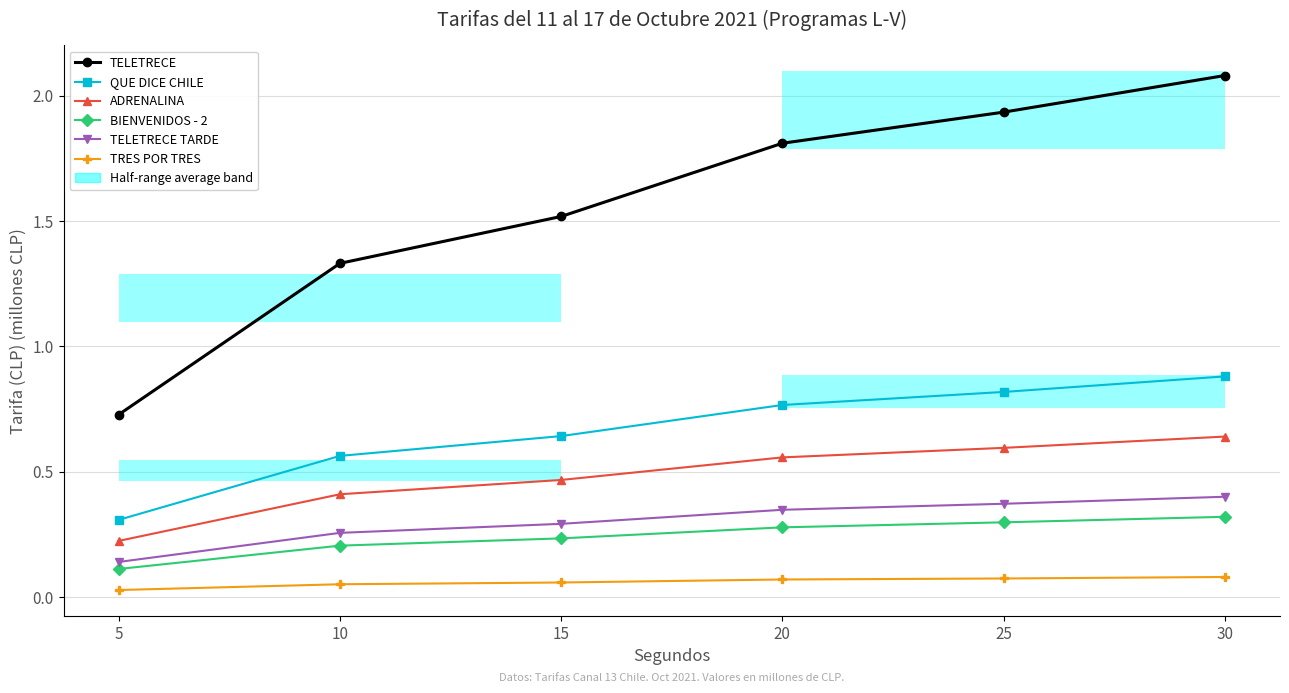

True or false: ADRENALINA and QUE DICE CHILE intersect in this chart.

False